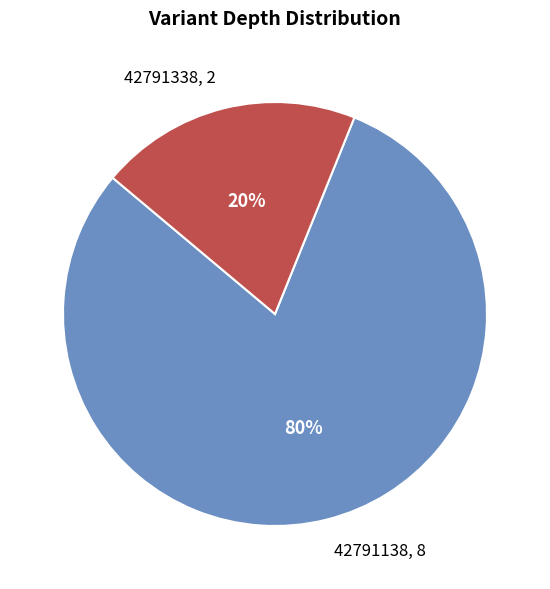

Which slice represents more than half of the pie?

42791138